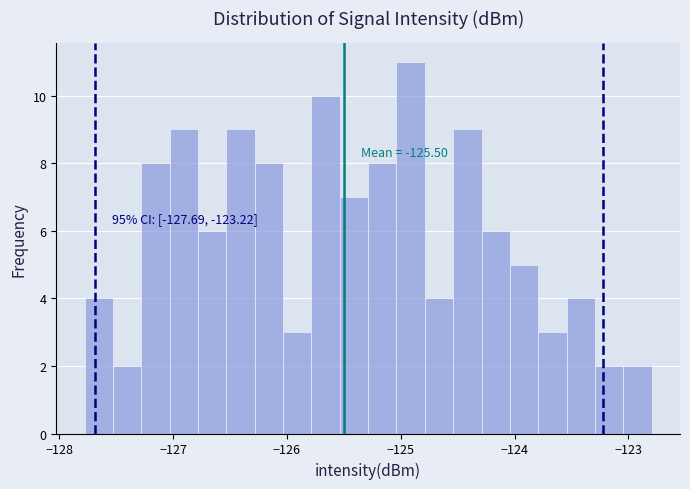

Around what value on the x-axis is the tallest bar? Give the approximate position of its centre, as read against the axis.

-124.9